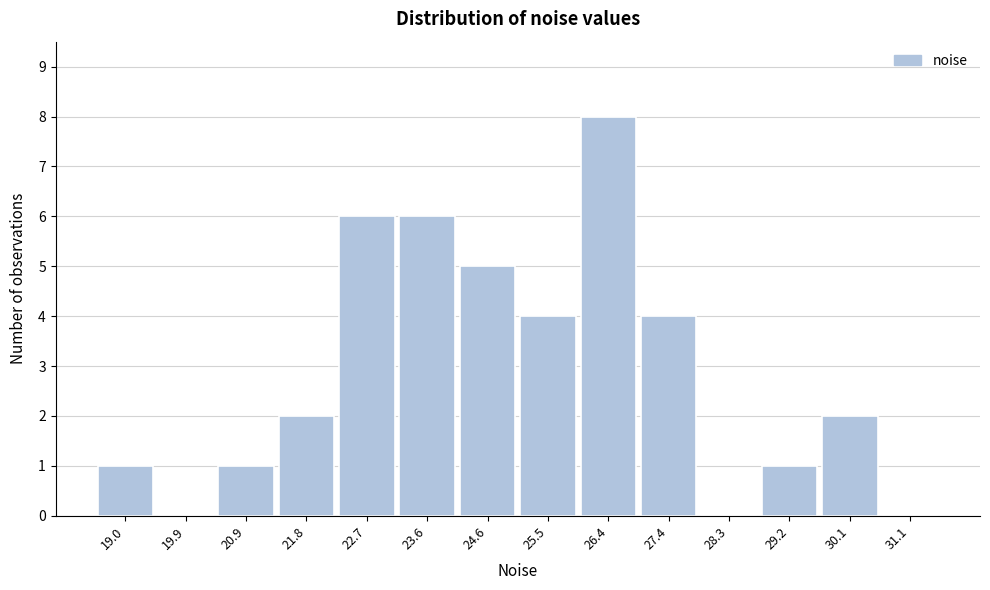

Reading left to right, extract all data points from this chart.

19.0=1	19.9=0	20.9=1	21.8=2	22.7=6	23.6=6	24.6=5	25.5=4	26.4=8	27.4=4	28.3=0	29.2=1	30.1=2	31.1=0